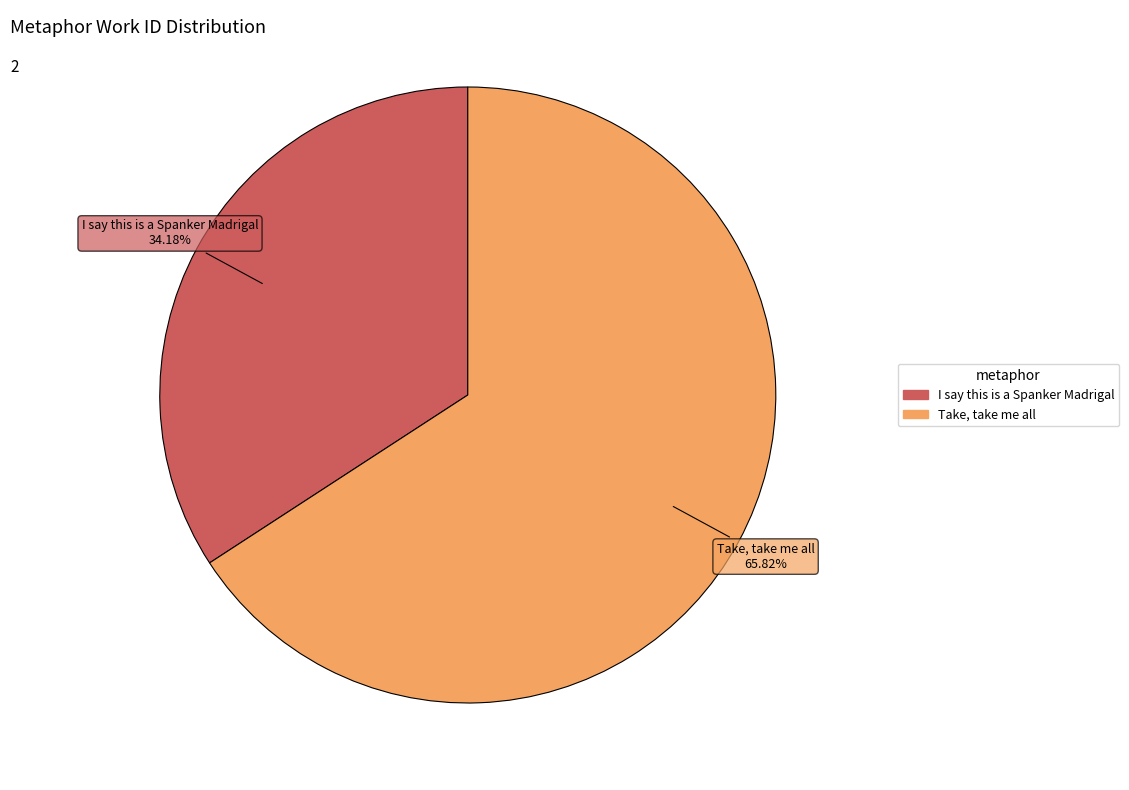

To the nearest percent, what percentage of the pie is I say this is a Spanker Madrigal?

34%